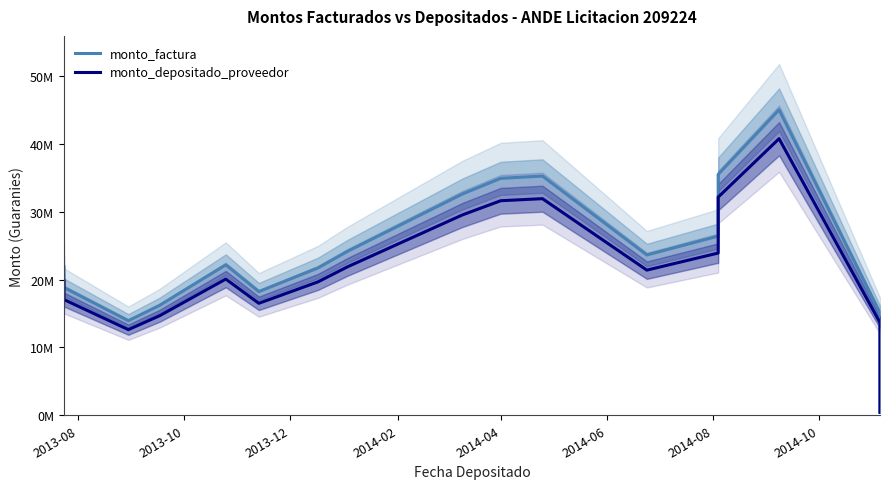

How many values in the monto_depositado_proveedor series are below 20071895?

8